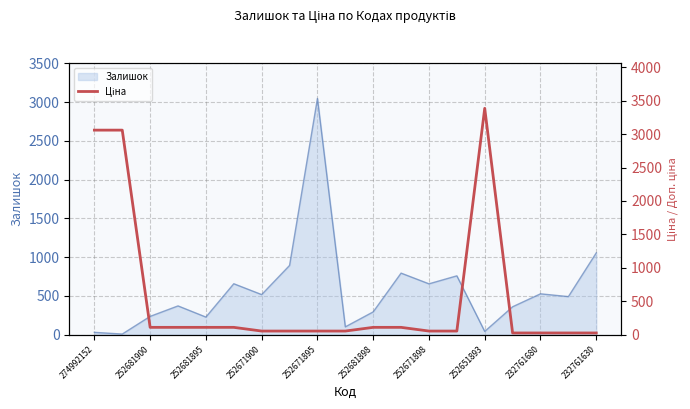

Reading right to left, extract all data points from this chart.

26.7	26.7	26.7	26.7	3385.7	55.3	55.3	110.5	110.5	55.3	55.3	55.3	55.3	110.5	110.5	110.5	110.5	3059.7	3059.7